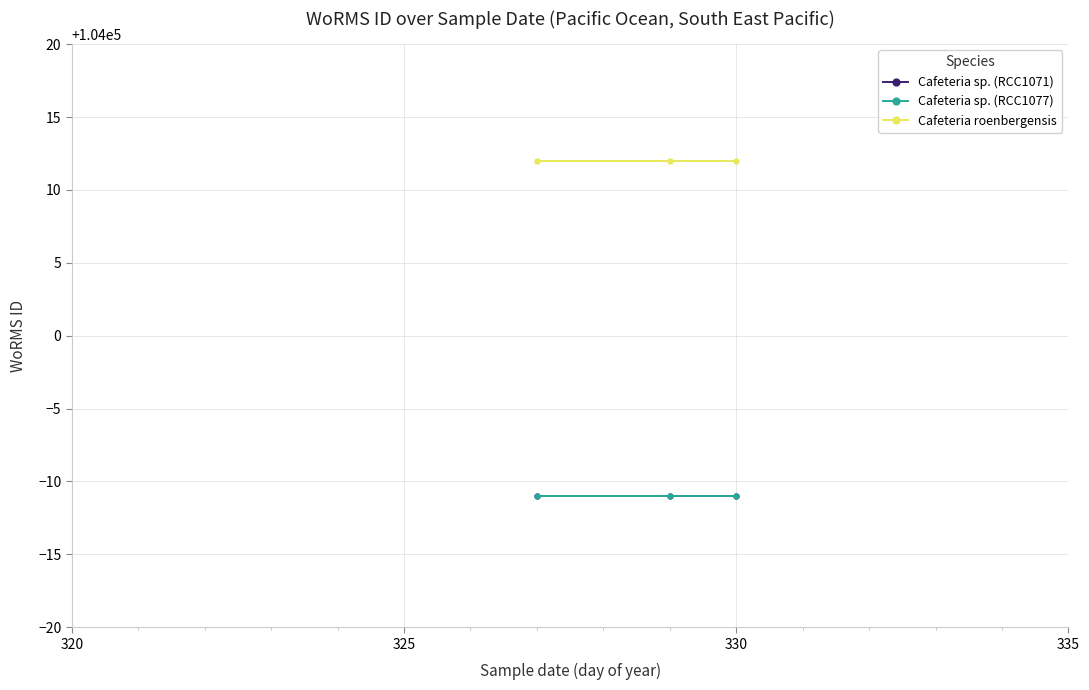

True or false: Cafeteria roenbergensis has a value of 179280 at 325.

False